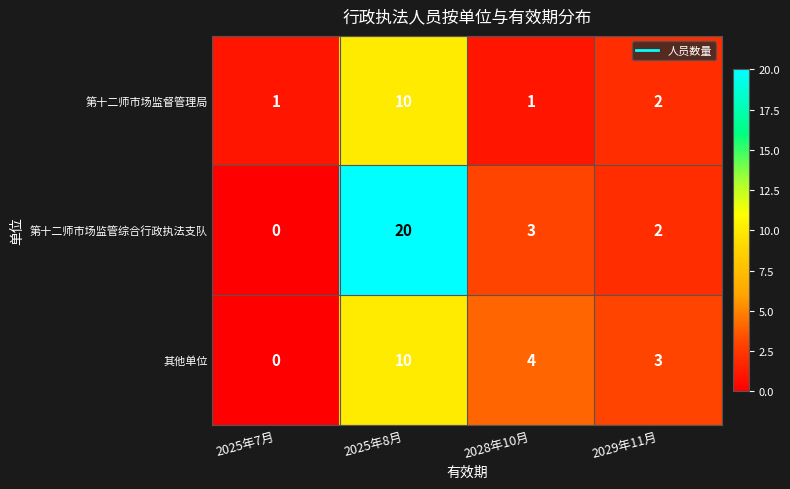

How many values in the 第十二师市场监督管理局 series are below 2?

2